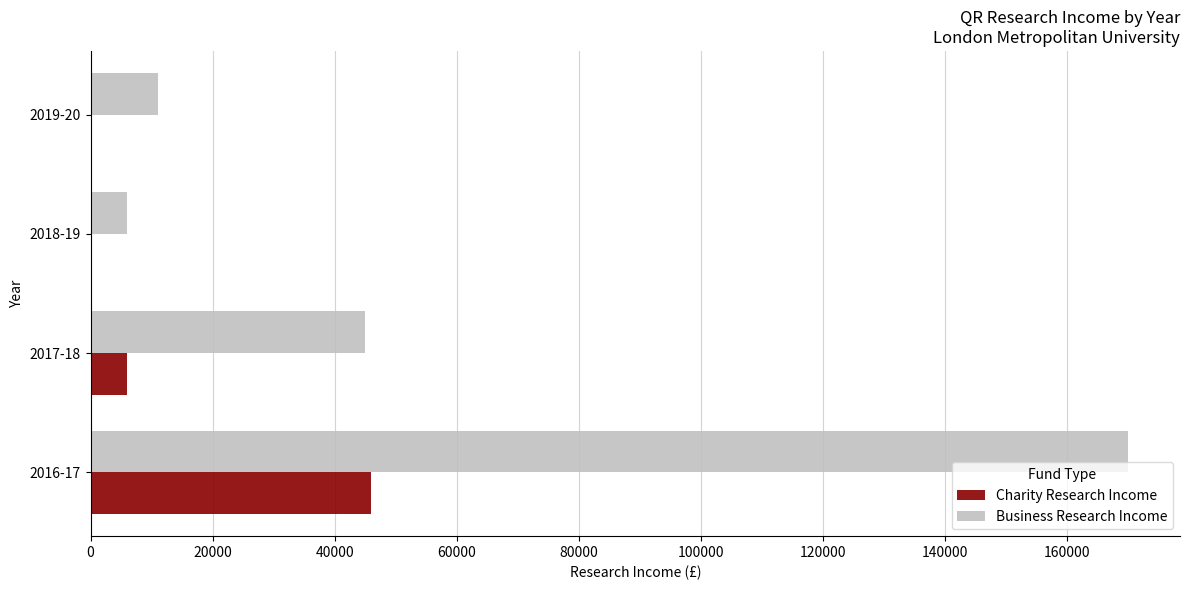

Where is Business Research Income nearest to the value 88000?

2017-18